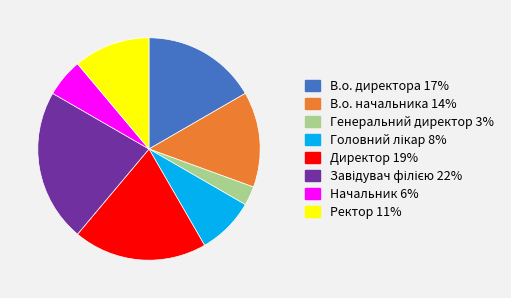

Between В.о. директора and В.о. начальника, which is larger?

В.о. директора